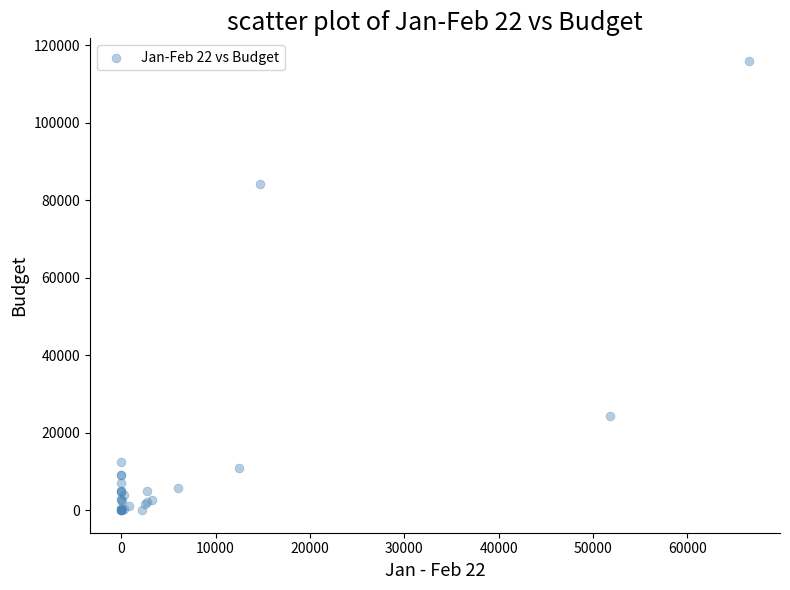

What Y value in the scatter plot is closest to 57968?

84196.0